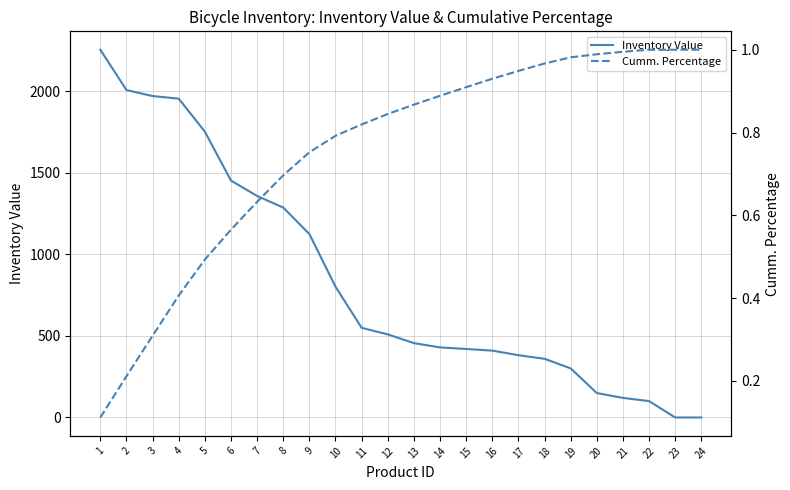

How many times do Cumm. Percentage and Inventory Value cross each other?

1